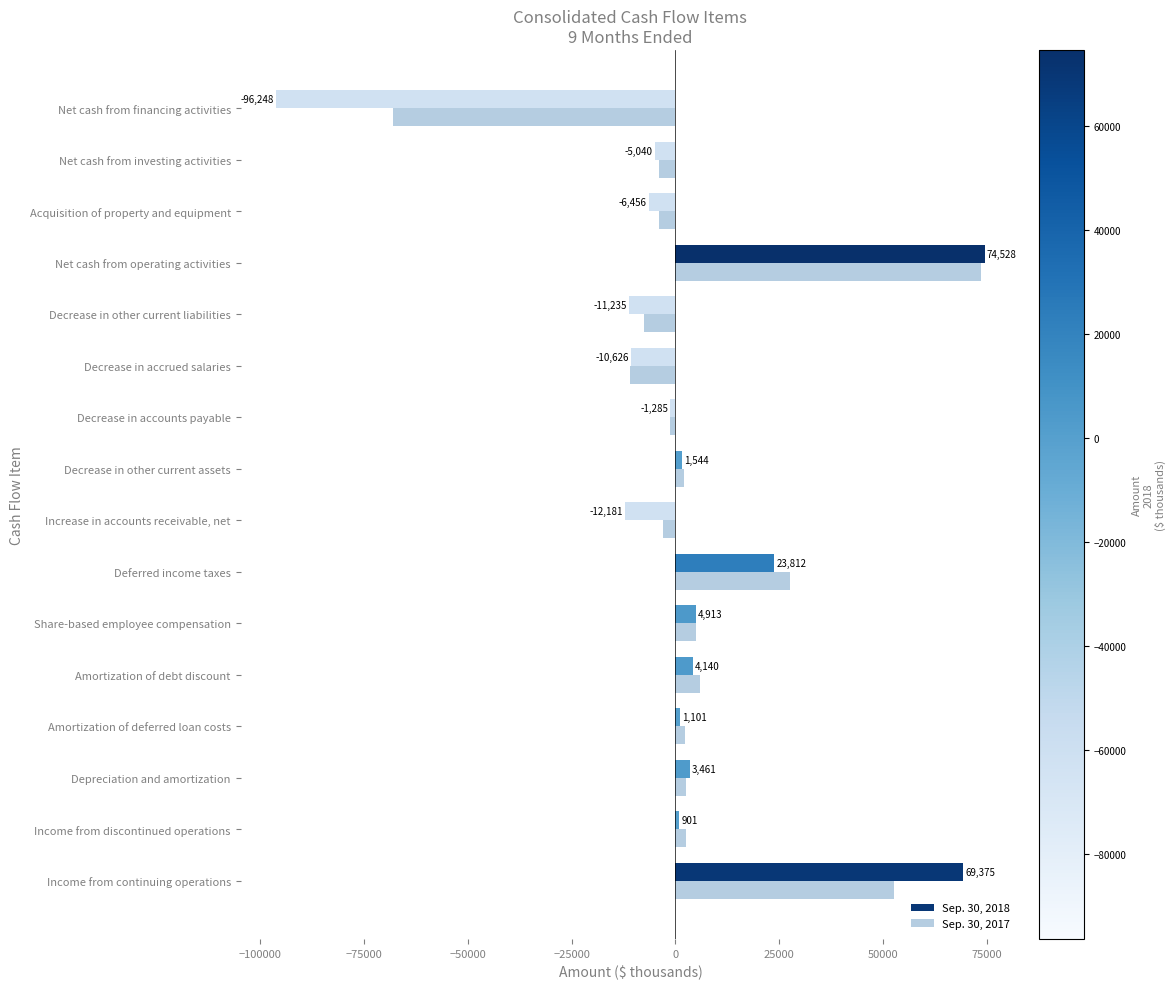

The Sep. 30, 2017 series shows 2035 at Decrease in other current assets. True or false?

True